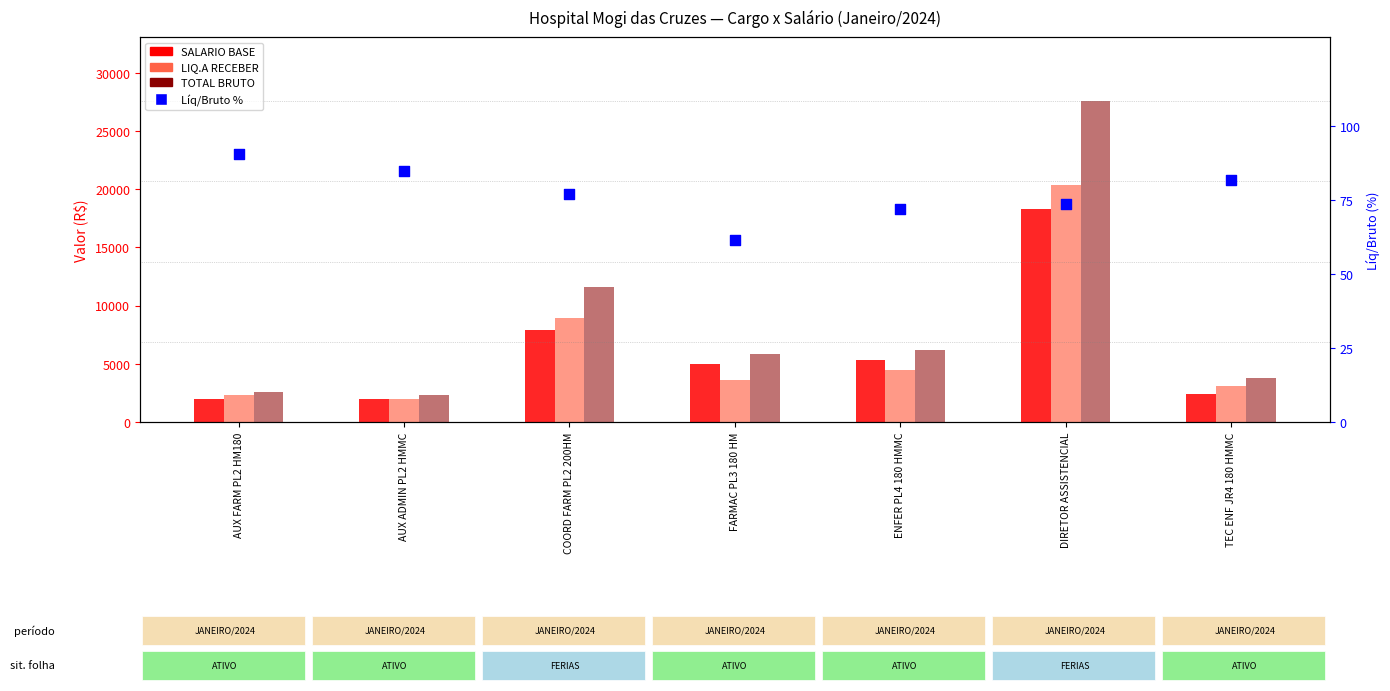

Is the value of TOTAL BRUTO at FARMAC PL3 180 HM greater than the value of LIQ.A RECEBER at AUX ADMIN PL2 HMMC?

Yes